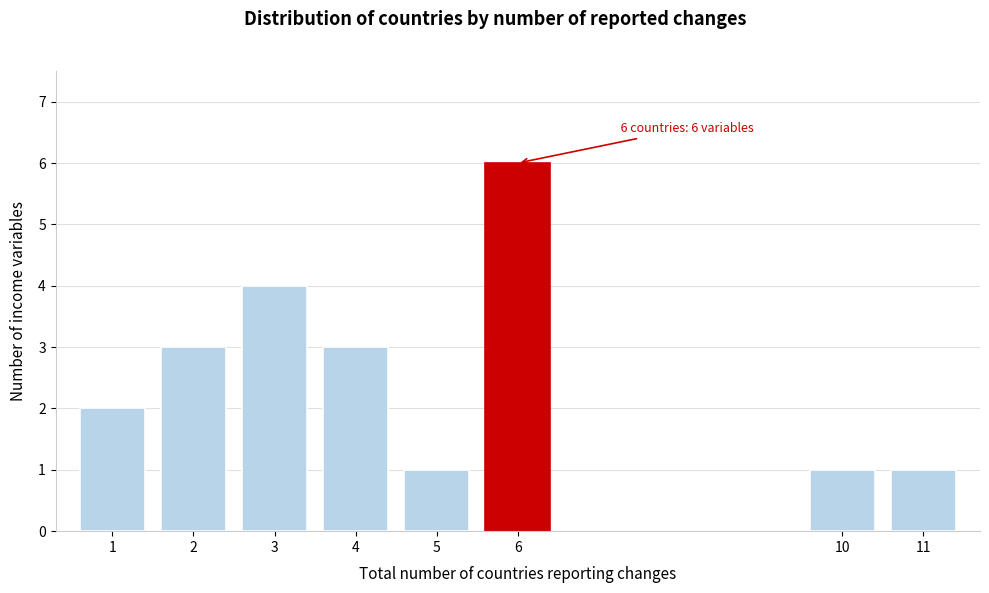

Reading right to left, what are all the values shown in this chart?

1	1	6	1	3	4	3	2